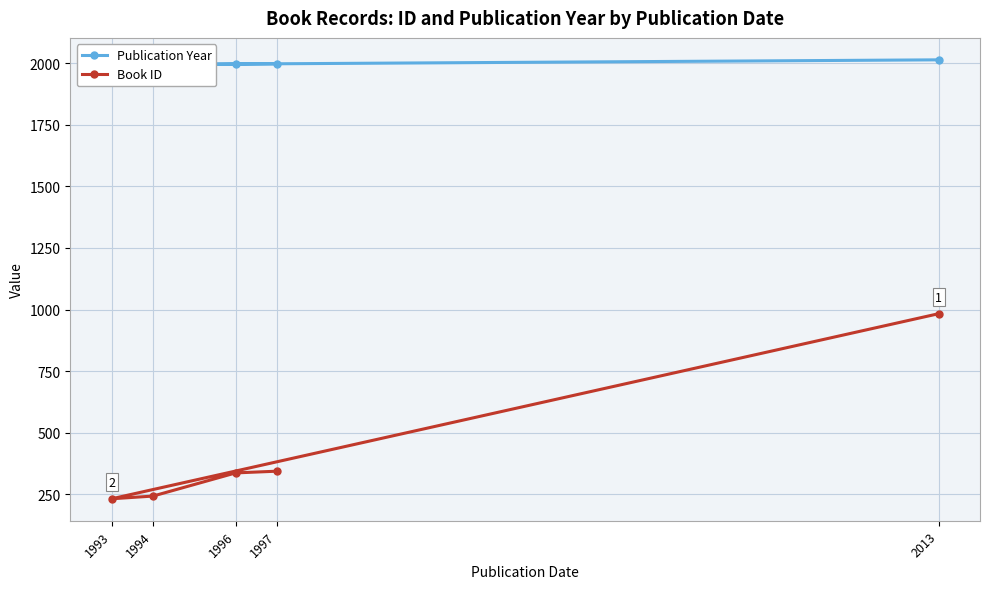

The Book ID series shows 100 at 1994. True or false?

False